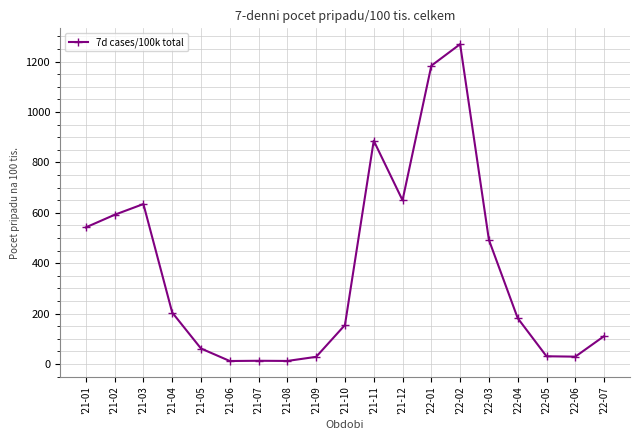

At which category does the chart reach its peak across all series?

'22-02